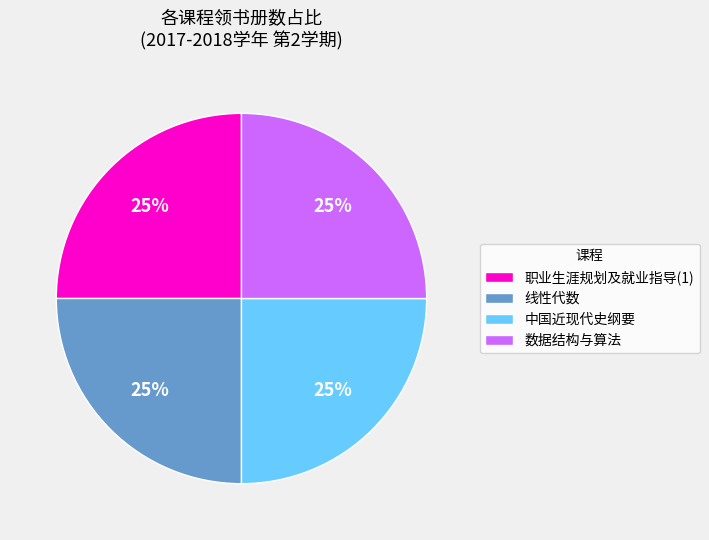

To the nearest percent, what percentage of the pie is 职业生涯规划及就业指导(1)?

25%